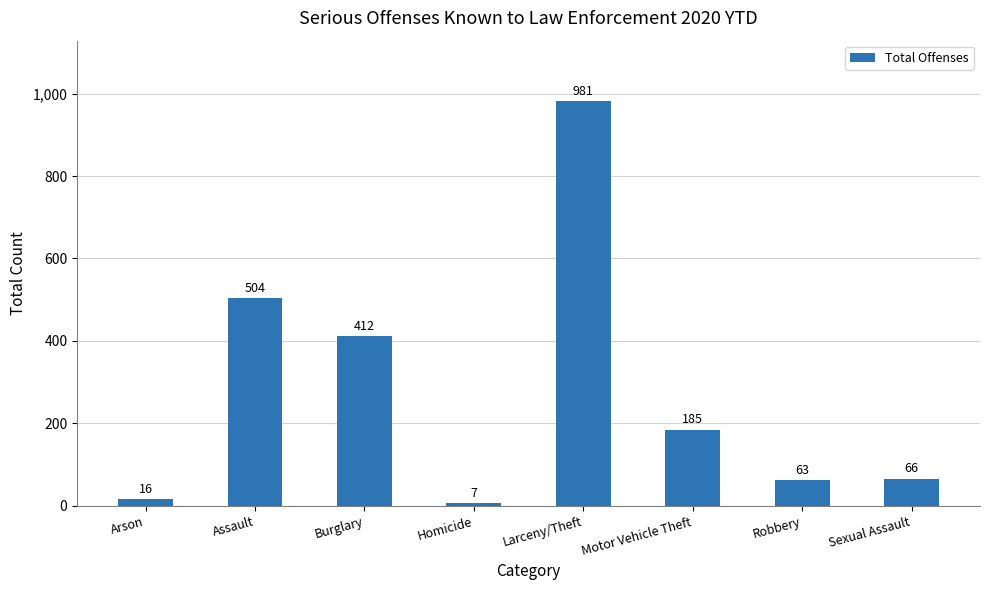

What is the label of the 1st bar from the left?

Arson